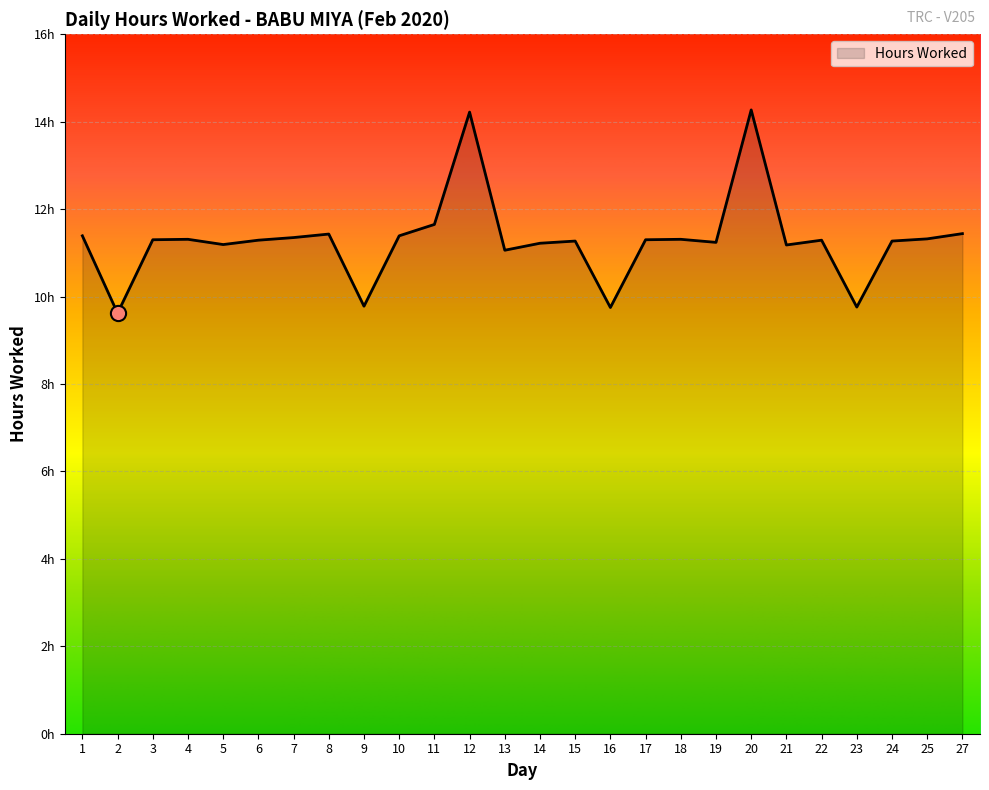

Approximately how many times larger is the value at 23 compared to 4?

0.9